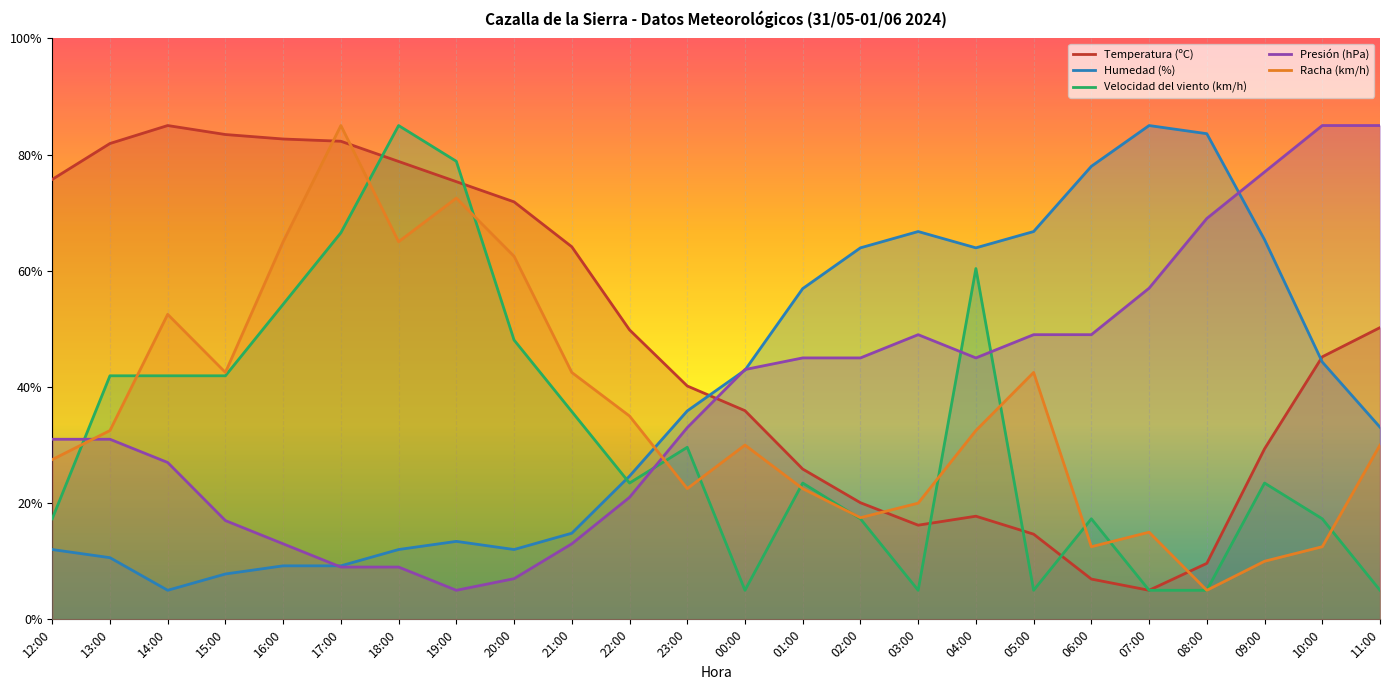

What is the difference between the maximum and minimum values in the Humedad (%) series?

80.0